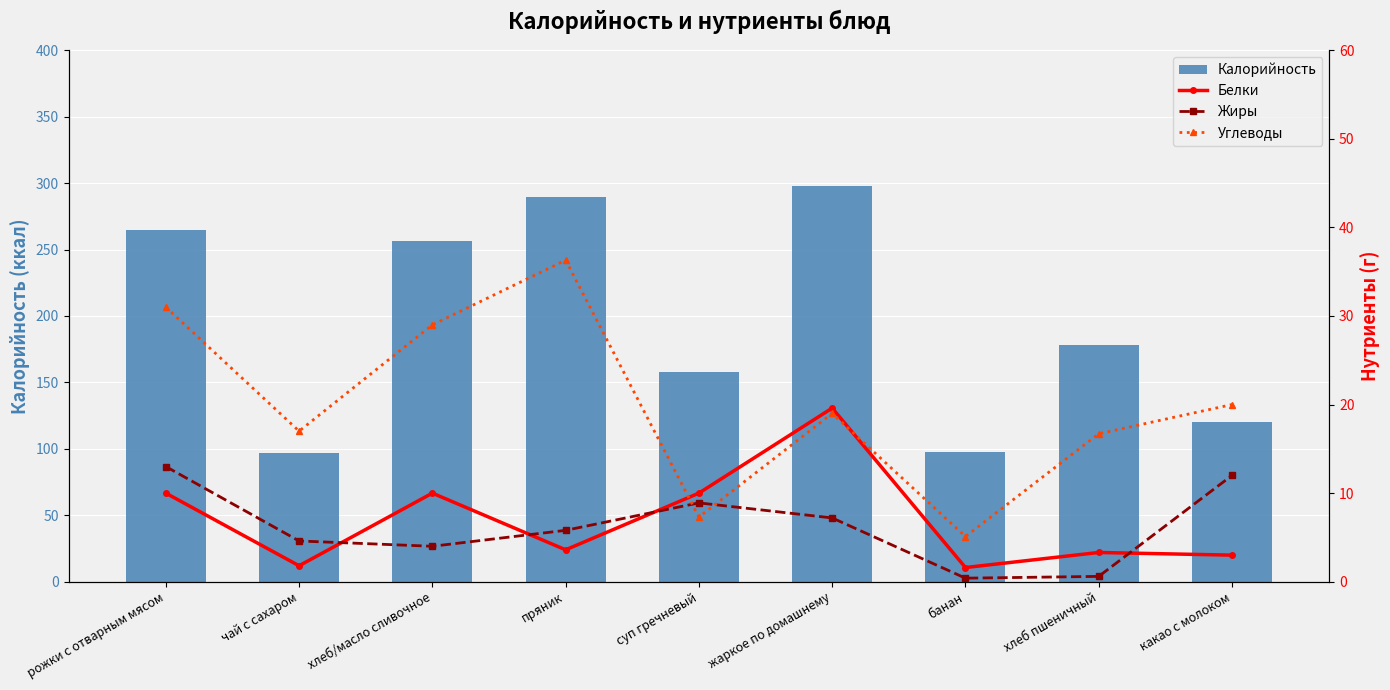

Which series has the largest range (max minus min)?

Калорийность